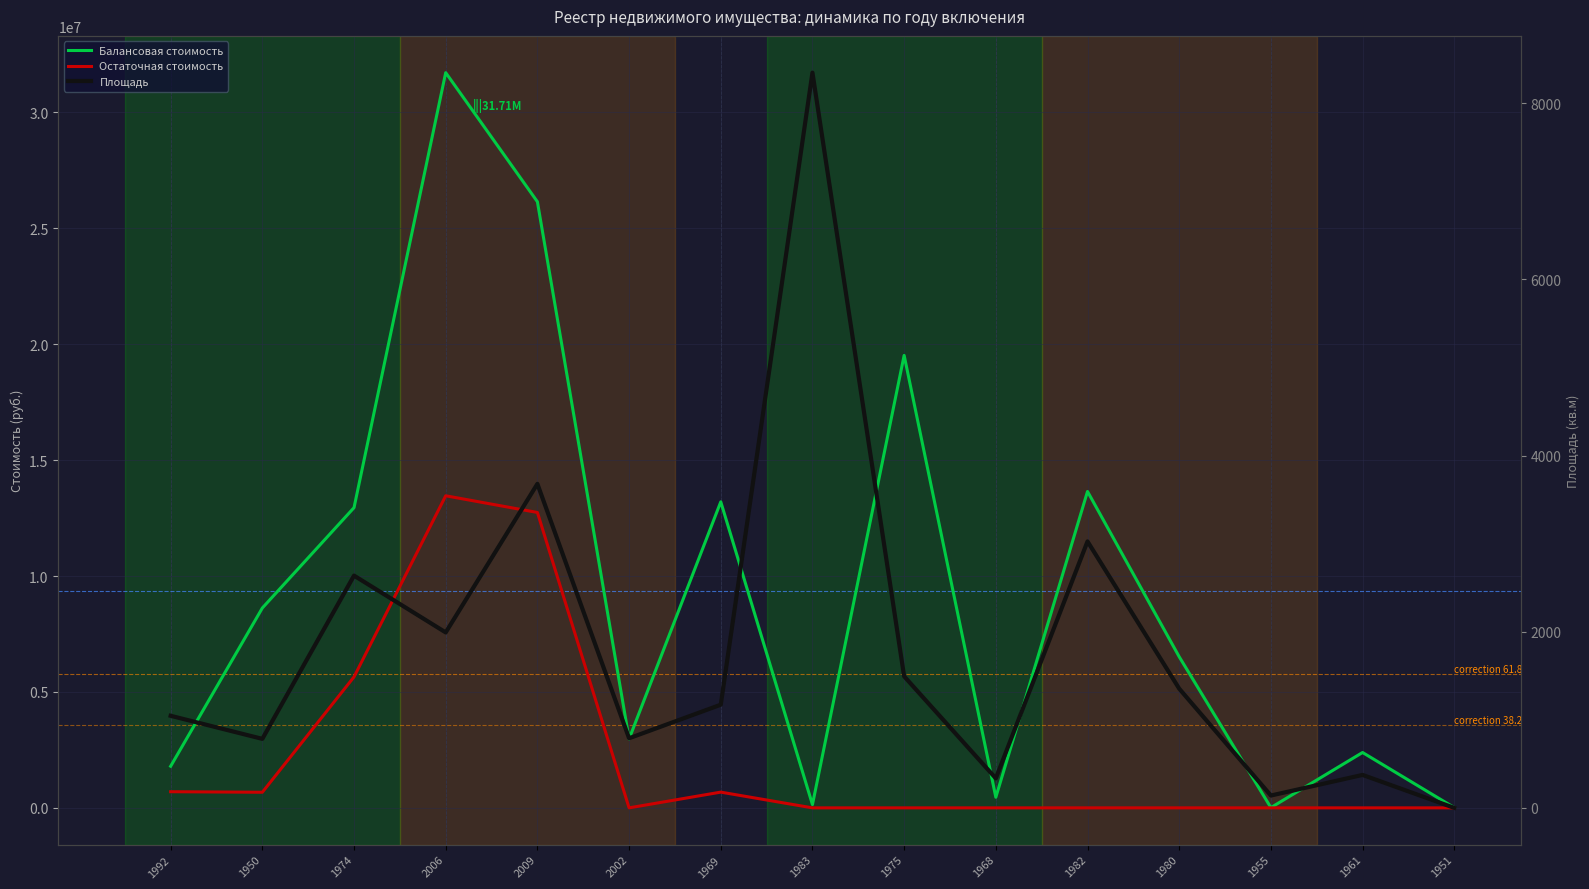

Is this an area chart (filled region under the line)?

No